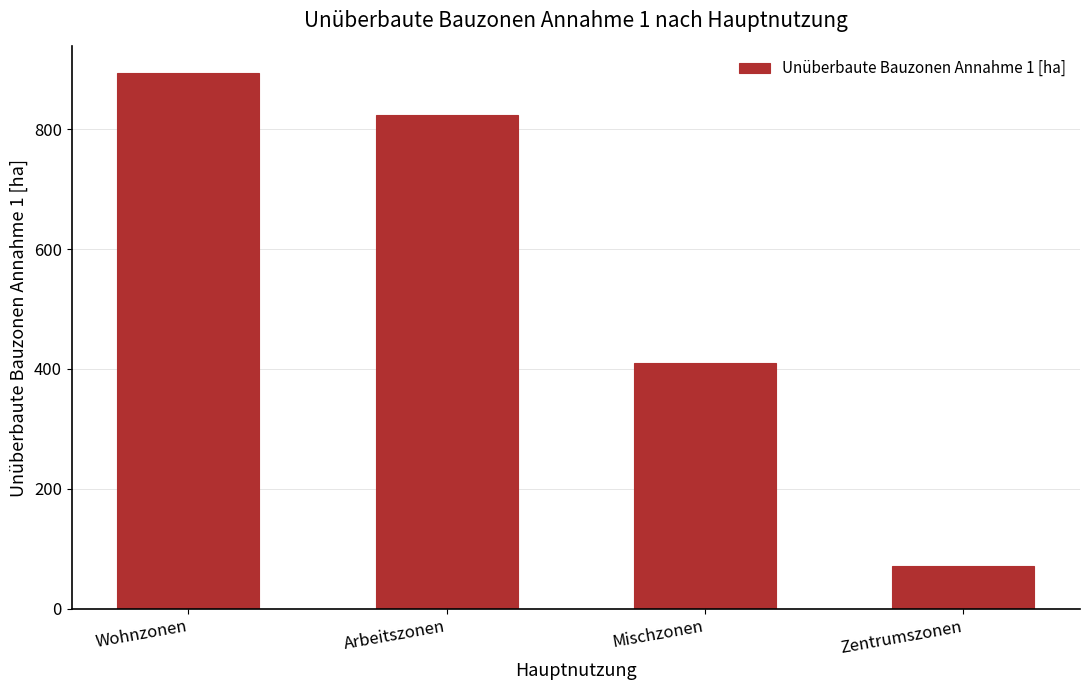

Reading right to left, list all the values displayed in this chart.

Zentrumszonen=71.6	Mischzonen=410.0	Arbeitszonen=823.1	Wohnzonen=893.3